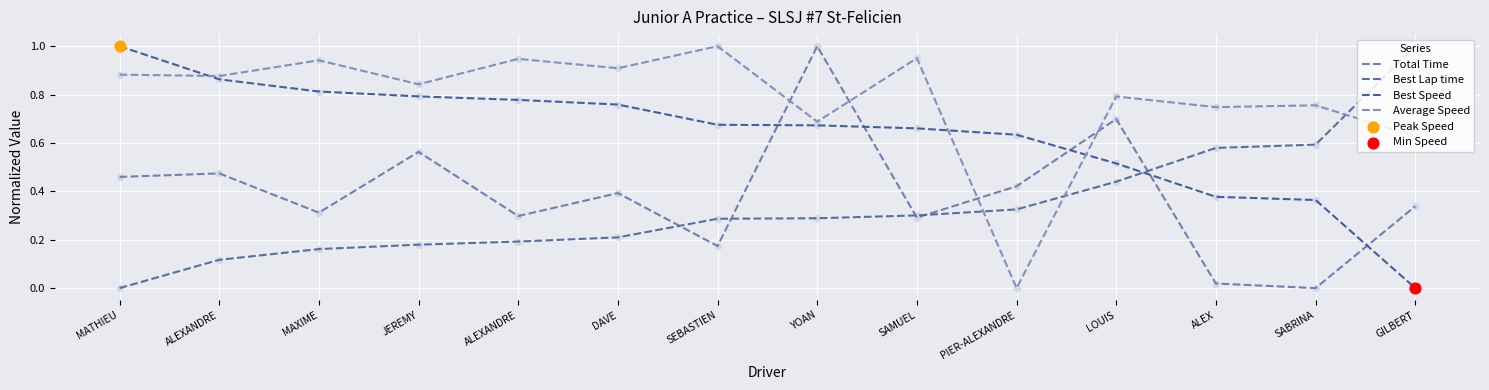

At how many categories does at least one series exceed 0?

14